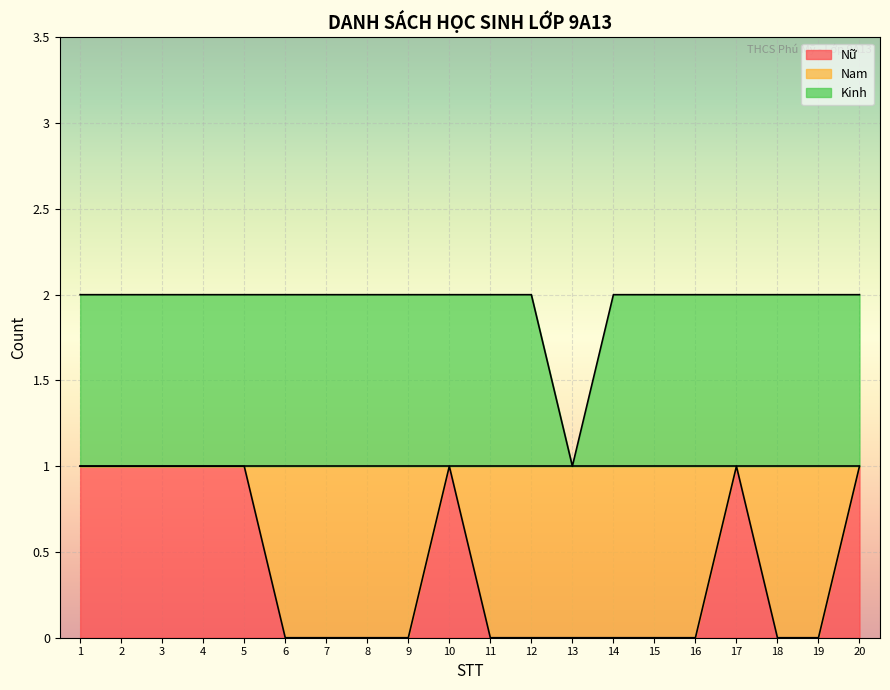

At how many categories does at least one series exceed 1?

19